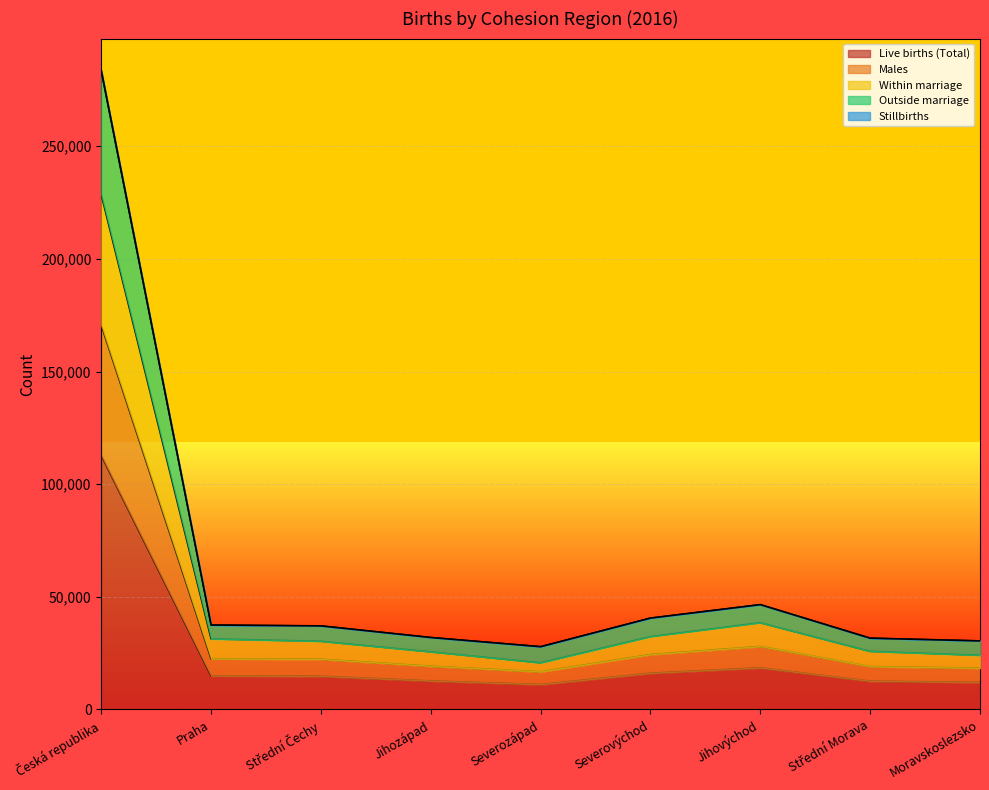

Does the chart display data point markers on the line(s)?

No